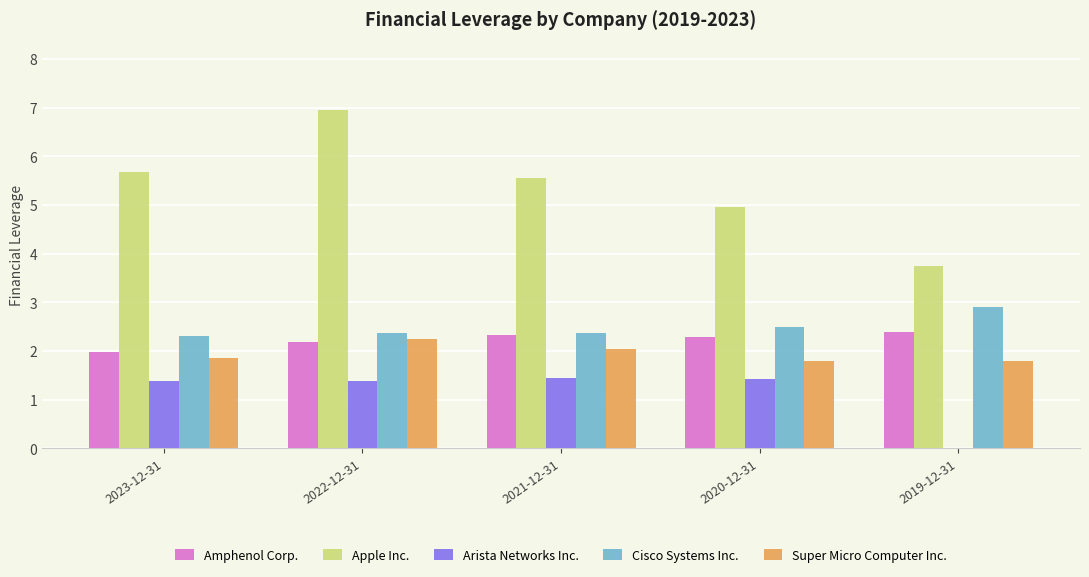

What value does the Apple Inc. series have at 2023-12-31?

5.7